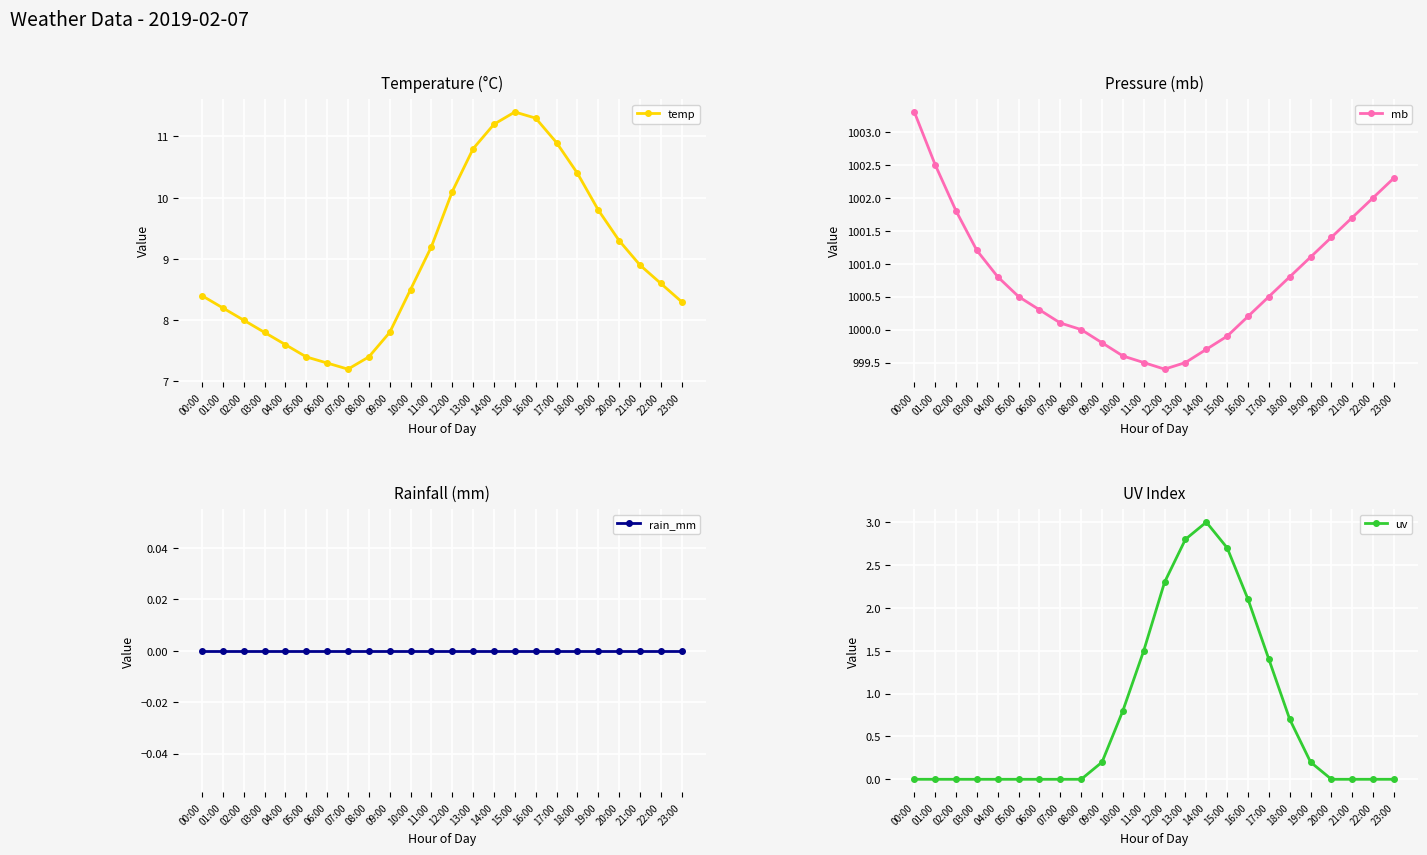

What are all the series names shown in the legend?

temp, mb, rain_mm, uv